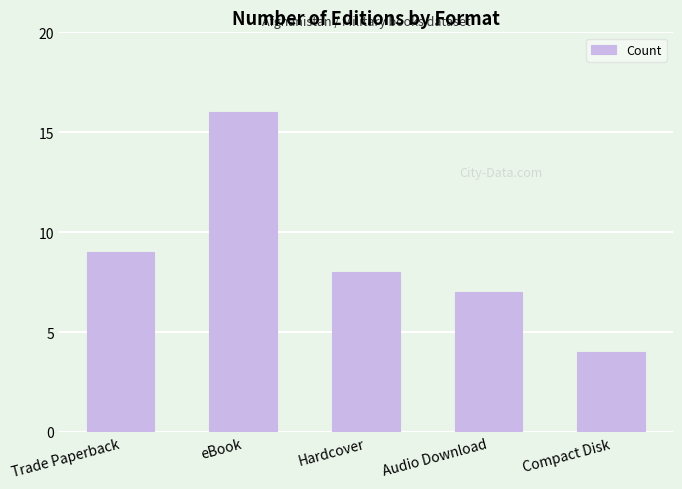

What is the change in value from Trade Paperback to eBook?

+7